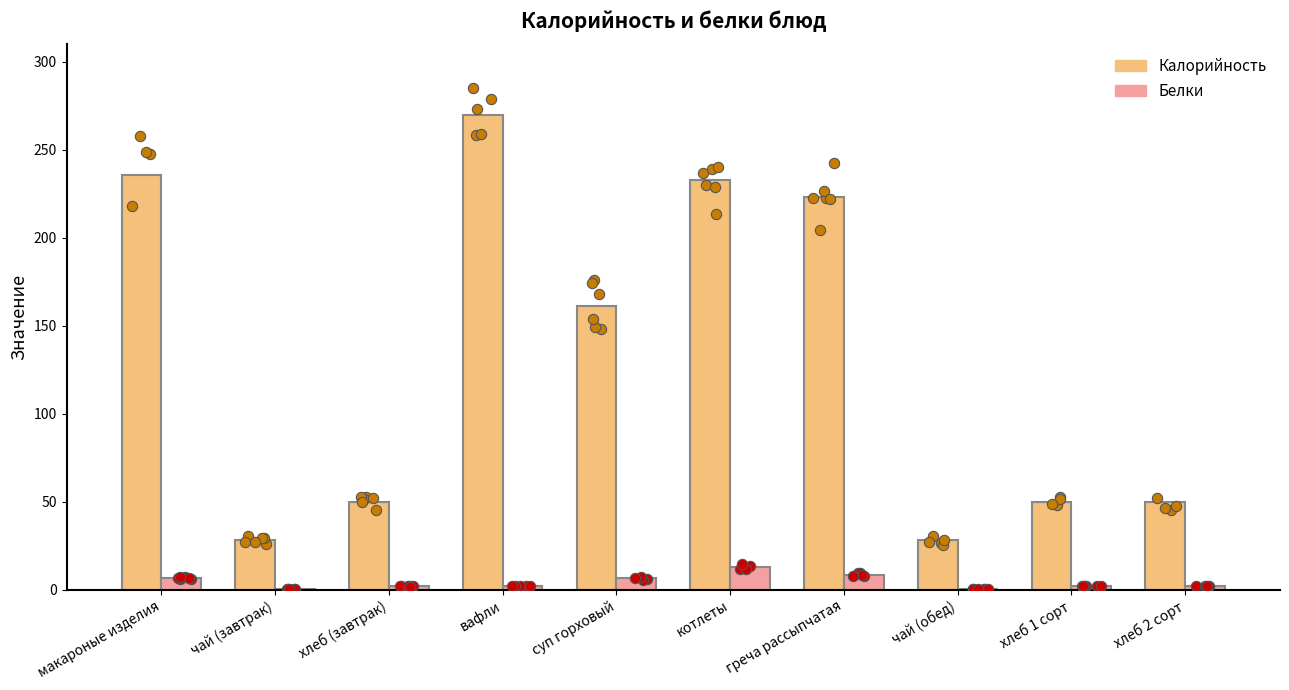

At which category is the sum across all series the highest?

вафли